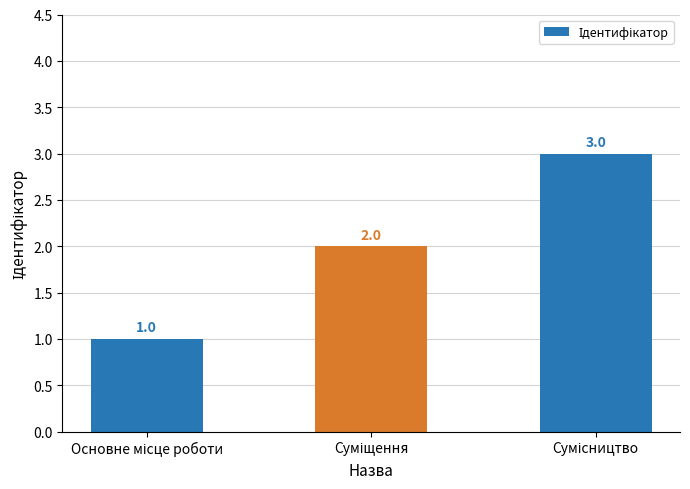

What is the sum of all values?

6